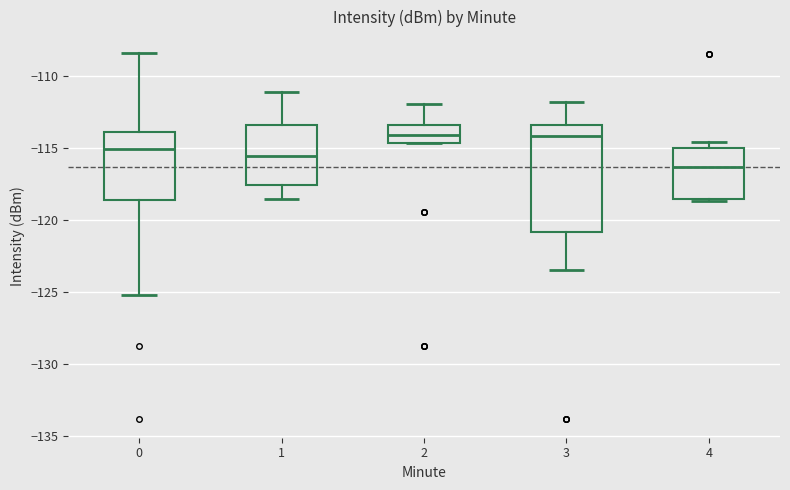

Which box has the lowest median line?

4